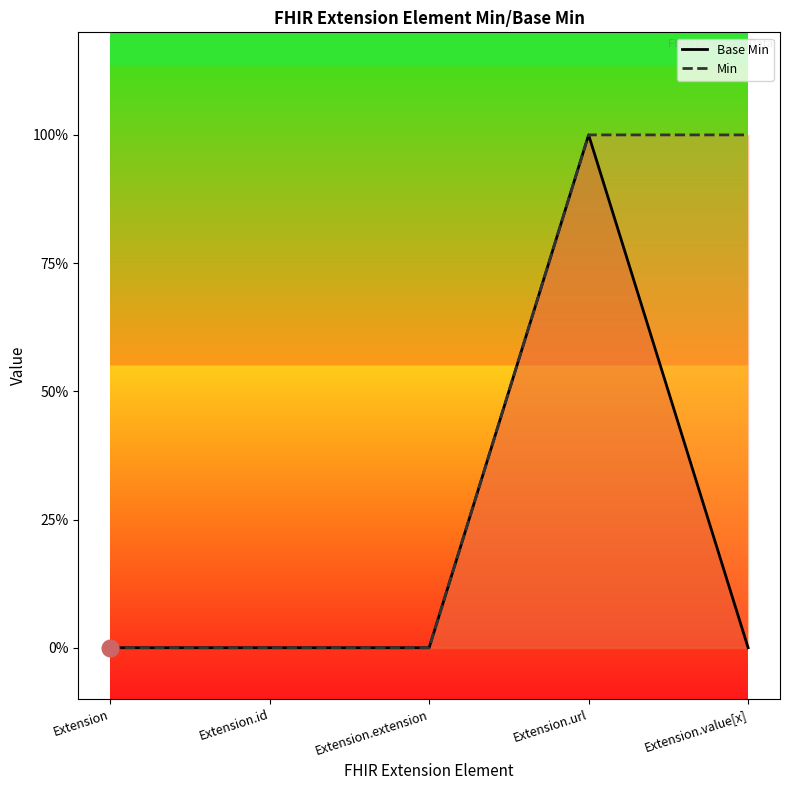

Rank the categories by value from lowest to highest.

Extension, Extension.id, Extension.extension, Extension.value[x], Extension.url